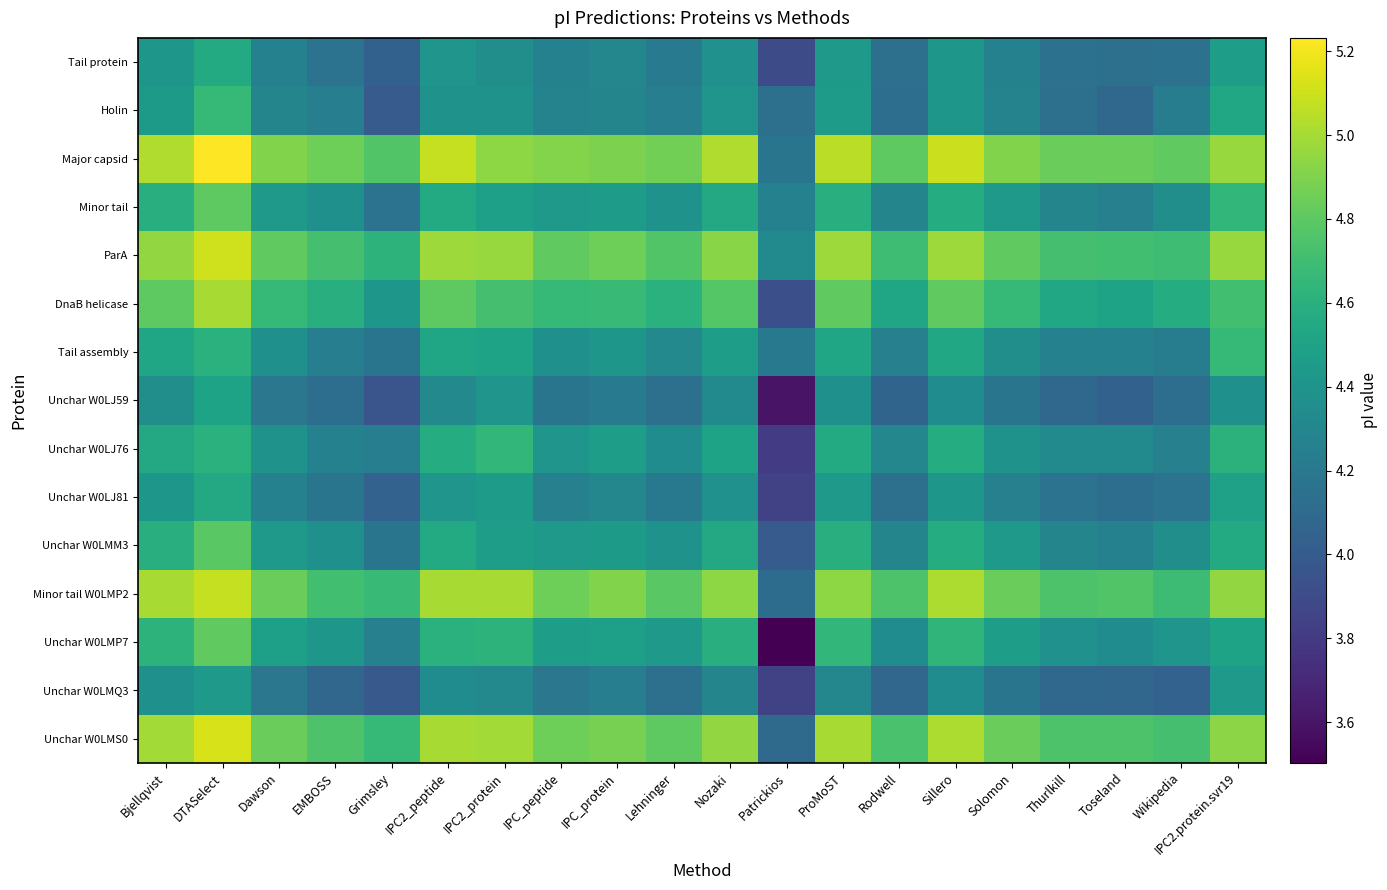

Reading right to left, transcribe all the data shown in this chart.

Tail protein: IPC2.protein.svr19=4.5	Wikipedia=4.2	Toseland=4.1	Thurlkill=4.2	Solomon=4.3	Sillero=4.4	Rodwell=4.1	ProMoST=4.4	Patrickios=3.9	Nozaki=4.4	Lehninger=4.2	IPC_protein=4.3	IPC_peptide=4.3	IPC2_protein=4.4	IPC2_peptide=4.4	Grimsley=4.0	EMBOSS=4.2	Dawson=4.3	DTASelect=4.6	Bjellqvist=4.4
Holin: IPC2.protein.svr19=4.5	Wikipedia=4.2	Toseland=4.1	Thurlkill=4.1	Solomon=4.3	Sillero=4.4	Rodwell=4.1	ProMoST=4.5	Patrickios=4.1	Nozaki=4.4	Lehninger=4.2	IPC_protein=4.3	IPC_peptide=4.3	IPC2_protein=4.4	IPC2_peptide=4.4	Grimsley=4.0	EMBOSS=4.2	Dawson=4.3	DTASelect=4.7	Bjellqvist=4.4
Major capsid: IPC2.protein.svr19=5.0	Wikipedia=4.8	Toseland=4.8	Thurlkill=4.8	Solomon=4.9	Sillero=5.1	Rodwell=4.8	ProMoST=5.1	Patrickios=4.2	Nozaki=5.0	Lehninger=4.9	IPC_protein=4.9	IPC_peptide=4.9	IPC2_protein=4.9	IPC2_peptide=5.1	Grimsley=4.8	EMBOSS=4.9	Dawson=4.9	DTASelect=5.2	Bjellqvist=5.0
Minor tail: IPC2.protein.svr19=4.6	Wikipedia=4.4	Toseland=4.3	Thurlkill=4.3	Solomon=4.4	Sillero=4.6	Rodwell=4.3	ProMoST=4.6	Patrickios=4.3	Nozaki=4.5	Lehninger=4.4	IPC_protein=4.5	IPC_peptide=4.4	IPC2_protein=4.5	IPC2_peptide=4.6	Grimsley=4.2	EMBOSS=4.4	Dawson=4.4	DTASelect=4.8	Bjellqvist=4.6
ParA: IPC2.protein.svr19=5.0	Wikipedia=4.7	Toseland=4.7	Thurlkill=4.7	Solomon=4.8	Sillero=5.0	Rodwell=4.7	ProMoST=5.0	Patrickios=4.3	Nozaki=4.9	Lehninger=4.8	IPC_protein=4.9	IPC_peptide=4.8	IPC2_protein=5.0	IPC2_peptide=5.0	Grimsley=4.6	EMBOSS=4.7	Dawson=4.8	DTASelect=5.1	Bjellqvist=5.0
DnaB helicase: IPC2.protein.svr19=4.7	Wikipedia=4.6	Toseland=4.5	Thurlkill=4.5	Solomon=4.7	Sillero=4.8	Rodwell=4.5	ProMoST=4.8	Patrickios=3.9	Nozaki=4.8	Lehninger=4.6	IPC_protein=4.7	IPC_peptide=4.7	IPC2_protein=4.7	IPC2_peptide=4.8	Grimsley=4.4	EMBOSS=4.6	Dawson=4.7	DTASelect=5.0	Bjellqvist=4.8
Tail assembly: IPC2.protein.svr19=4.7	Wikipedia=4.2	Toseland=4.3	Thurlkill=4.3	Solomon=4.4	Sillero=4.5	Rodwell=4.3	ProMoST=4.5	Patrickios=4.2	Nozaki=4.5	Lehninger=4.3	IPC_protein=4.4	IPC_peptide=4.4	IPC2_protein=4.5	IPC2_peptide=4.5	Grimsley=4.2	EMBOSS=4.2	Dawson=4.4	DTASelect=4.6	Bjellqvist=4.5
Unchar W0LJ59: IPC2.protein.svr19=4.4	Wikipedia=4.1	Toseland=4.0	Thurlkill=4.1	Solomon=4.2	Sillero=4.3	Rodwell=4.1	ProMoST=4.4	Patrickios=3.6	Nozaki=4.3	Lehninger=4.1	IPC_protein=4.2	IPC_peptide=4.2	IPC2_protein=4.4	IPC2_peptide=4.3	Grimsley=4.0	EMBOSS=4.1	Dawson=4.2	DTASelect=4.5	Bjellqvist=4.4
Unchar W0LJ76: IPC2.protein.svr19=4.6	Wikipedia=4.3	Toseland=4.3	Thurlkill=4.3	Solomon=4.4	Sillero=4.6	Rodwell=4.3	ProMoST=4.6	Patrickios=3.8	Nozaki=4.5	Lehninger=4.3	IPC_protein=4.5	IPC_peptide=4.4	IPC2_protein=4.6	IPC2_peptide=4.6	Grimsley=4.2	EMBOSS=4.3	Dawson=4.4	DTASelect=4.6	Bjellqvist=4.5
Unchar W0LJ81: IPC2.protein.svr19=4.5	Wikipedia=4.2	Toseland=4.1	Thurlkill=4.2	Solomon=4.3	Sillero=4.4	Rodwell=4.1	ProMoST=4.4	Patrickios=3.8	Nozaki=4.4	Lehninger=4.2	IPC_protein=4.3	IPC_peptide=4.3	IPC2_protein=4.5	IPC2_peptide=4.4	Grimsley=4.0	EMBOSS=4.2	Dawson=4.3	DTASelect=4.5	Bjellqvist=4.4
Unchar W0LMM3: IPC2.protein.svr19=4.6	Wikipedia=4.4	Toseland=4.3	Thurlkill=4.3	Solomon=4.4	Sillero=4.6	Rodwell=4.3	ProMoST=4.6	Patrickios=4.0	Nozaki=4.5	Lehninger=4.4	IPC_protein=4.4	IPC_peptide=4.4	IPC2_protein=4.5	IPC2_peptide=4.6	Grimsley=4.2	EMBOSS=4.4	Dawson=4.4	DTASelect=4.8	Bjellqvist=4.6
Minor tail W0LMP2: IPC2.protein.svr19=5.0	Wikipedia=4.7	Toseland=4.8	Thurlkill=4.7	Solomon=4.8	Sillero=5.0	Rodwell=4.7	ProMoST=4.9	Patrickios=4.1	Nozaki=4.9	Lehninger=4.8	IPC_protein=4.9	IPC_peptide=4.9	IPC2_protein=5.0	IPC2_peptide=5.0	Grimsley=4.7	EMBOSS=4.7	Dawson=4.8	DTASelect=5.1	Bjellqvist=5.0
Unchar W0LMP7: IPC2.protein.svr19=4.5	Wikipedia=4.4	Toseland=4.3	Thurlkill=4.4	Solomon=4.5	Sillero=4.6	Rodwell=4.3	ProMoST=4.6	Patrickios=3.5	Nozaki=4.6	Lehninger=4.4	IPC_protein=4.5	IPC_peptide=4.5	IPC2_protein=4.6	IPC2_peptide=4.6	Grimsley=4.3	EMBOSS=4.4	Dawson=4.5	DTASelect=4.8	Bjellqvist=4.6
Unchar W0LMQ3: IPC2.protein.svr19=4.4	Wikipedia=4.0	Toseland=4.1	Thurlkill=4.1	Solomon=4.2	Sillero=4.3	Rodwell=4.1	ProMoST=4.3	Patrickios=3.8	Nozaki=4.3	Lehninger=4.1	IPC_protein=4.2	IPC_peptide=4.2	IPC2_protein=4.3	IPC2_peptide=4.3	Grimsley=4.0	EMBOSS=4.1	Dawson=4.2	DTASelect=4.4	Bjellqvist=4.4
Unchar W0LMS0: IPC2.protein.svr19=4.9	Wikipedia=4.7	Toseland=4.7	Thurlkill=4.7	Solomon=4.8	Sillero=5.0	Rodwell=4.7	ProMoST=5.0	Patrickios=4.1	Nozaki=5.0	Lehninger=4.8	IPC_protein=4.9	IPC_peptide=4.9	IPC2_protein=5.0	IPC2_peptide=5.0	Grimsley=4.7	EMBOSS=4.7	Dawson=4.8	DTASelect=5.1	Bjellqvist=5.0